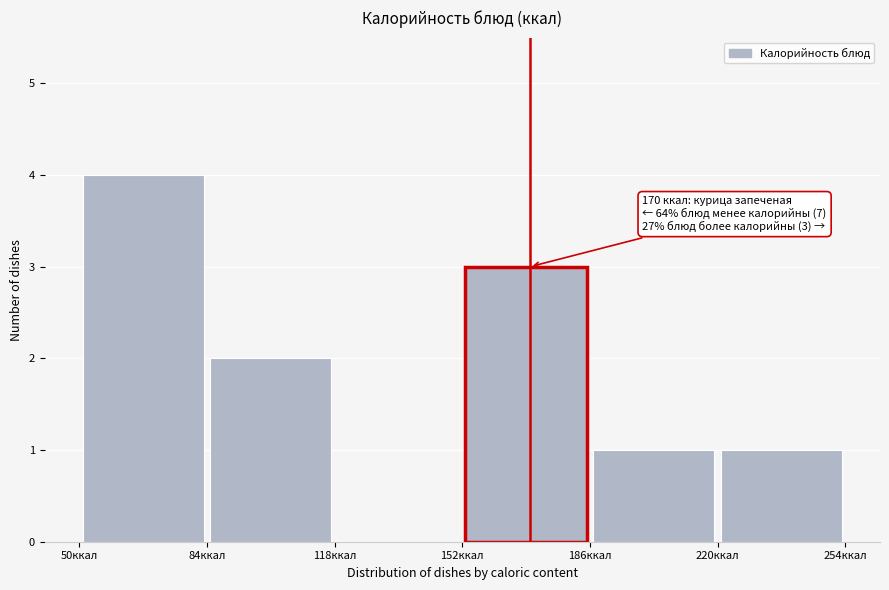

Which range on the x-axis has the tallest bar?

50 to 84